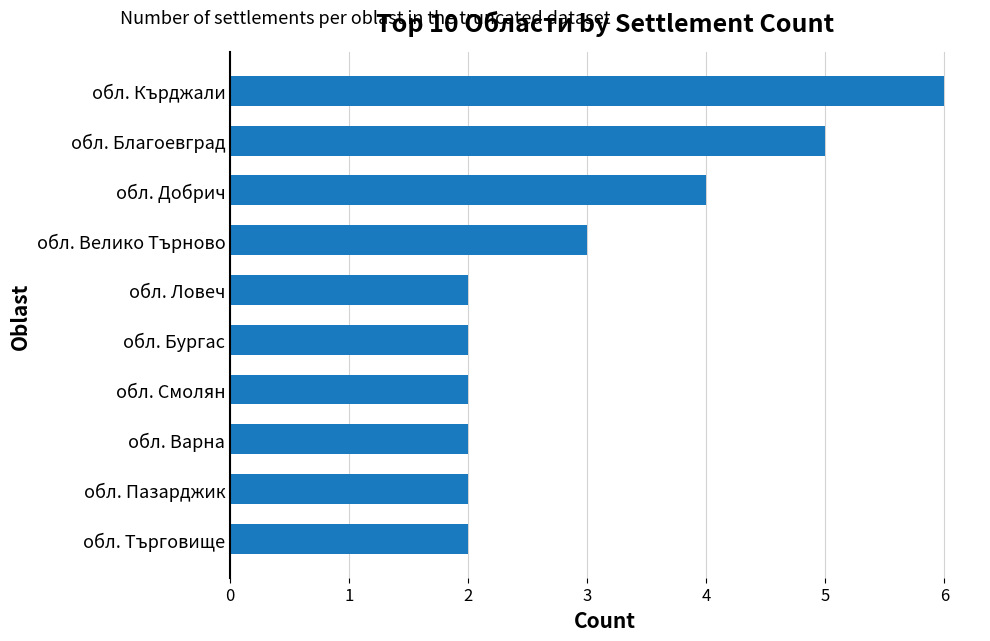

Approximately how many times larger is the value at обл. Добрич compared to обл. Варна?

2.0